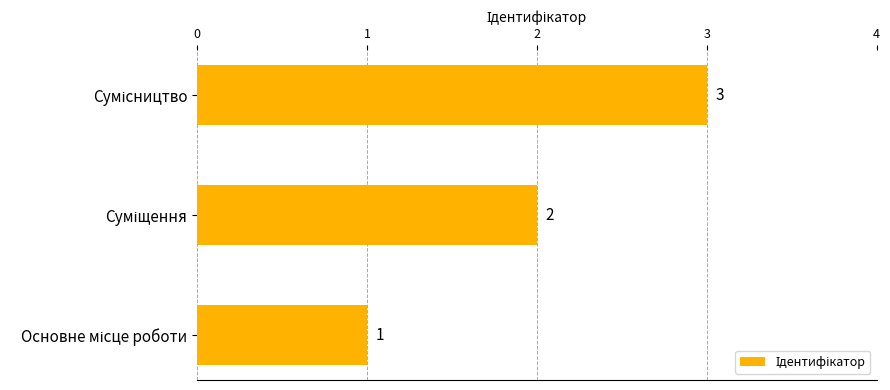

What is the sum of all values?

6